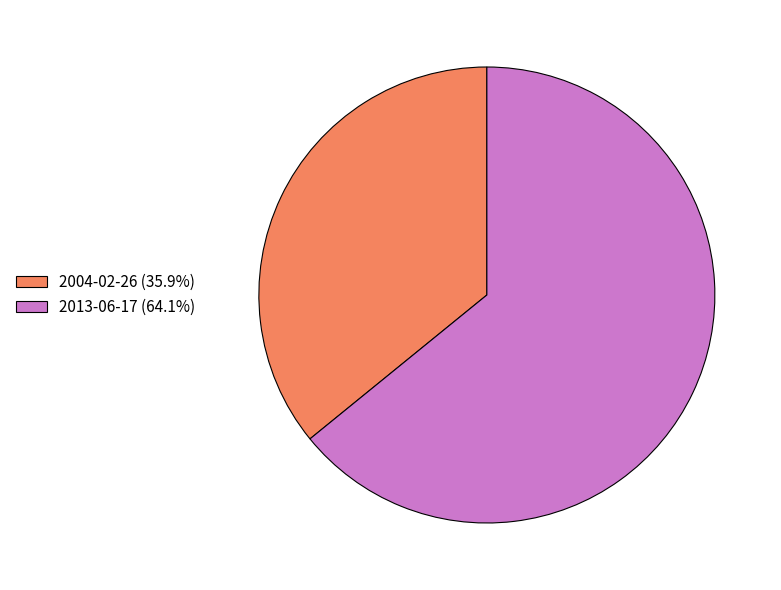

Combined, do 2013-06-17 (64.1%) and 2004-02-26 (35.9%) account for over 50%?

Yes